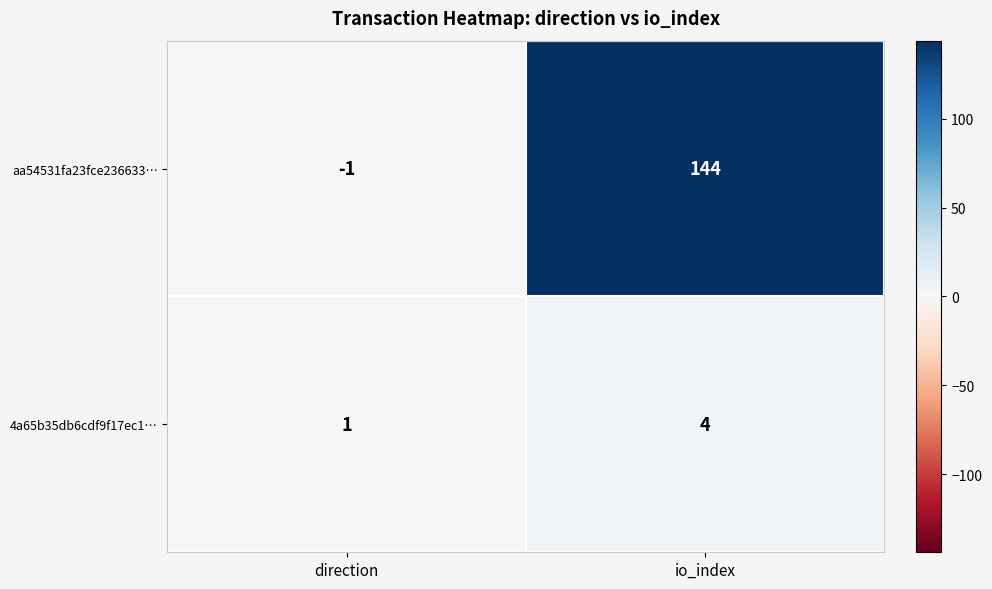

The value of aa54531fa23fce236633… at io_index is 144. True or false?

True